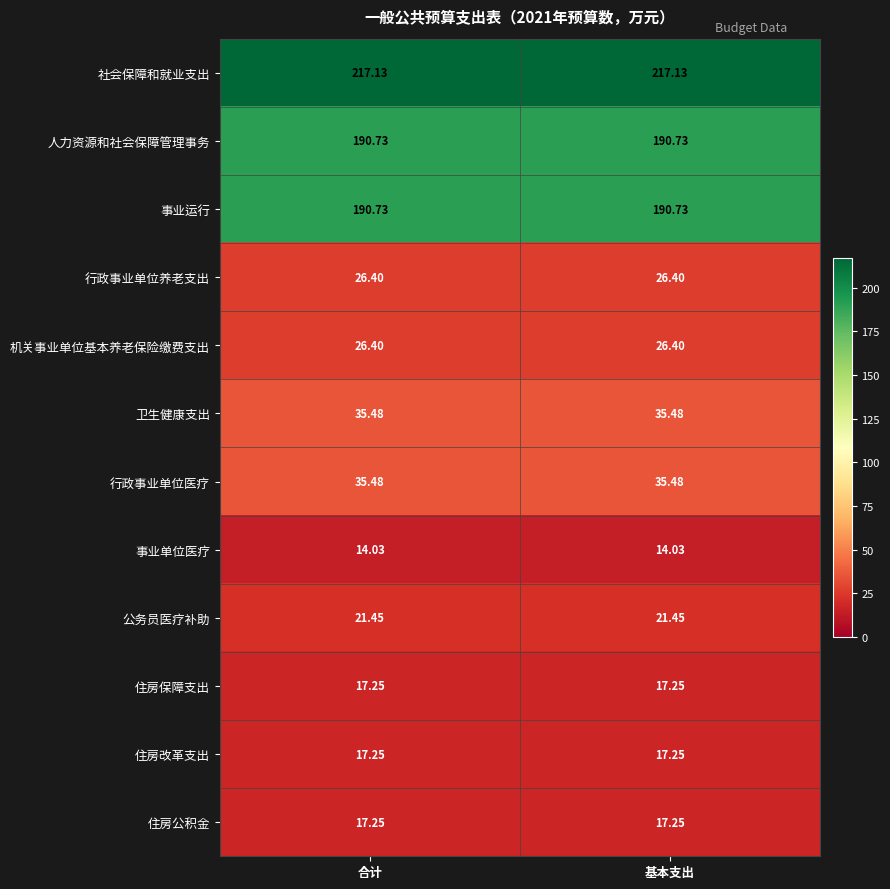

Is the value of 社会保障和就业支出 at 合计 greater than the value of 机关事业单位基本养老保险缴费支出 at 基本支出?

Yes